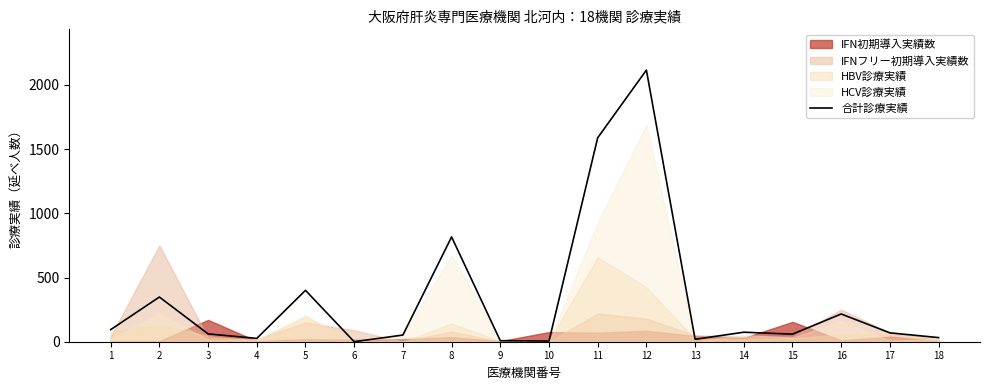

Rank the categories by value from highest to lowest.

12, 11, 8, 5, 2, 16, 1, 14, 17, 3, 15, 7, 18, 4, 13, 9, 10, 6